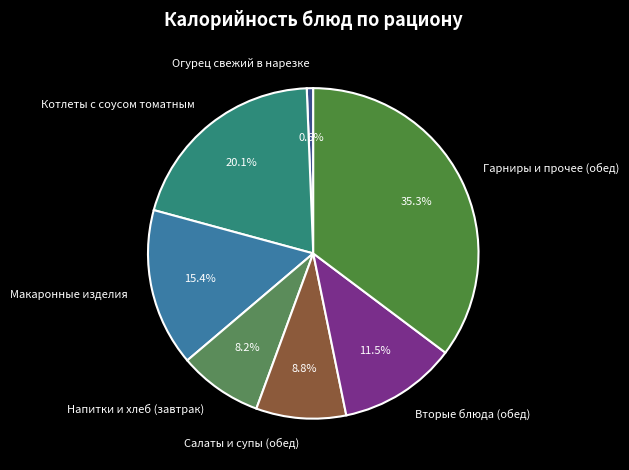

Is there any slice that represents more than half of the pie?

No